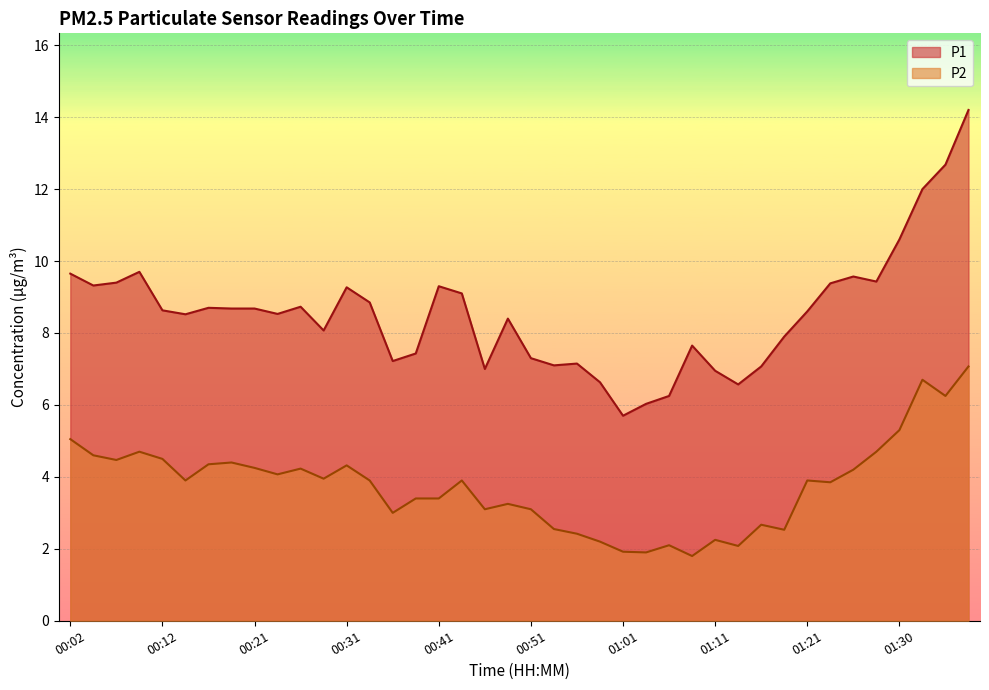

In P2, how many points are lower than both neighbors (excluding endpoints)?

12